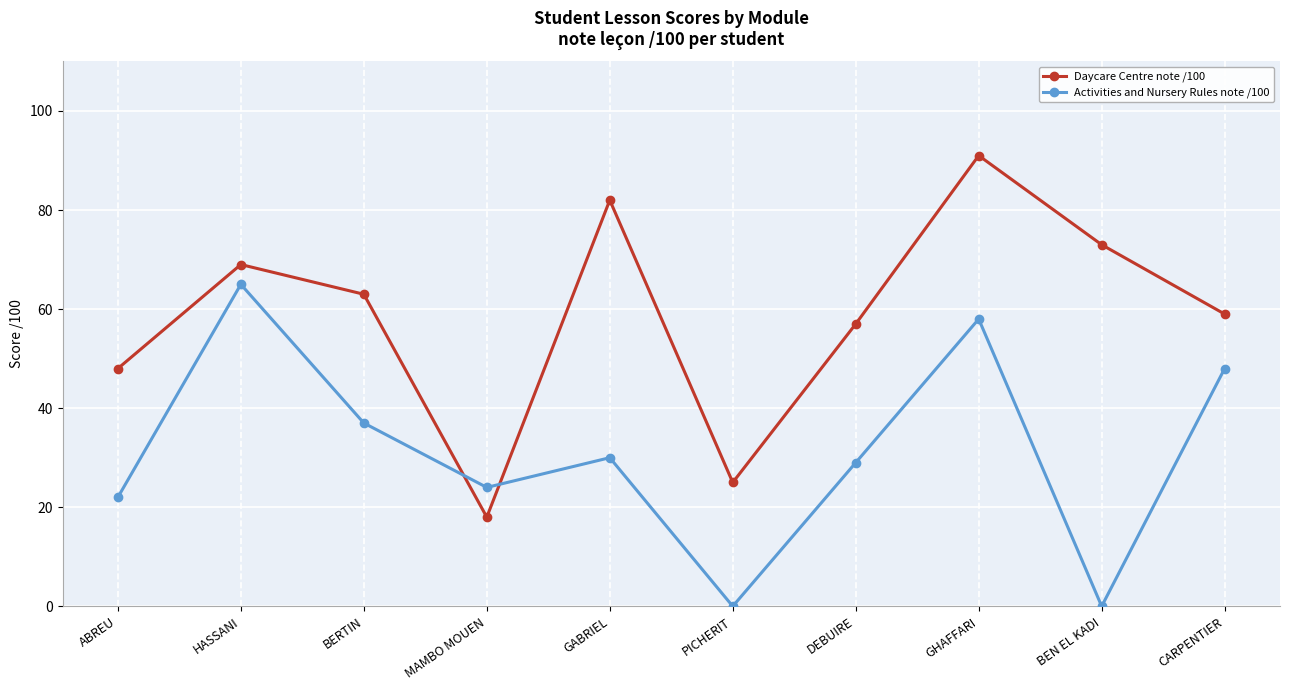

Between which two adjacent categories do Activities and Nursery Rules note /100 and Daycare Centre note /100 first intersect?

BERTIN and MAMBO MOUEN